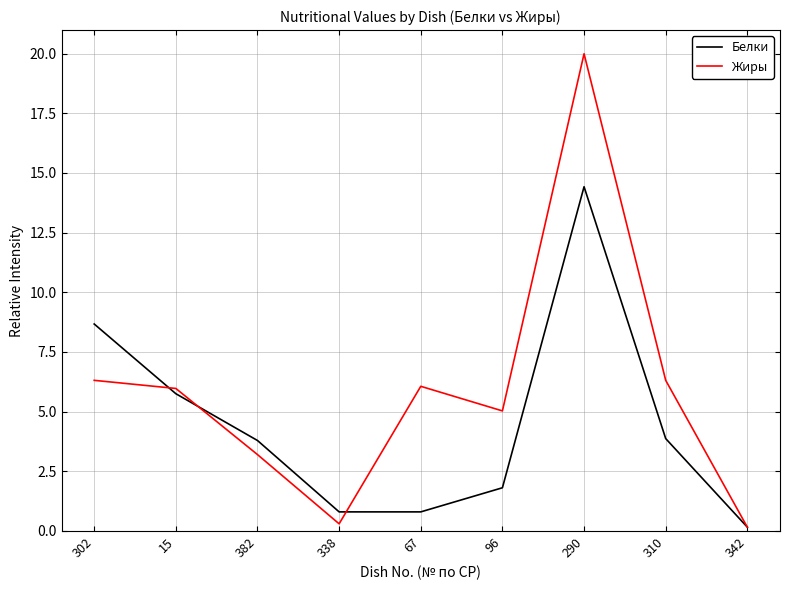

True or false: Жиры has more than 1 interior local peaks.

True